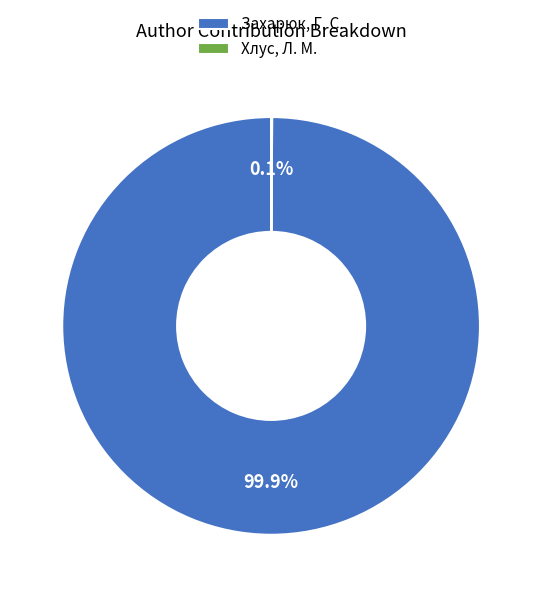

Does Захарюк, Г. С. represent more than half of the total?

Yes